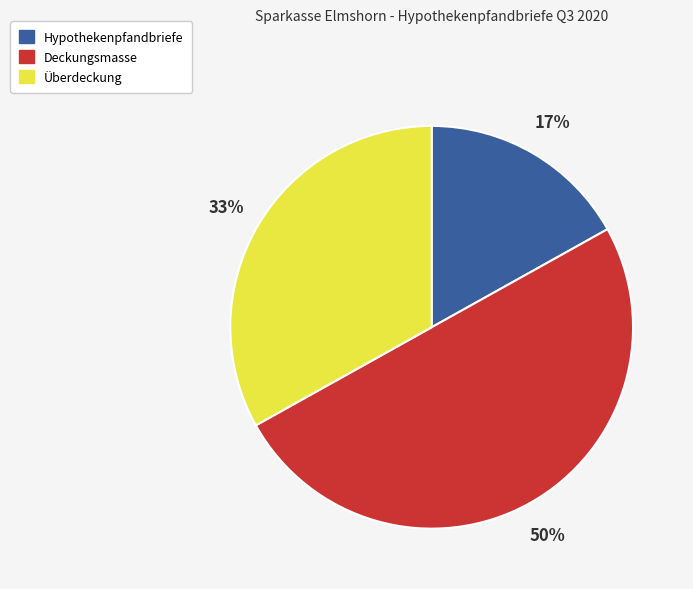

To the nearest percent, what is the average slice percentage?

33%